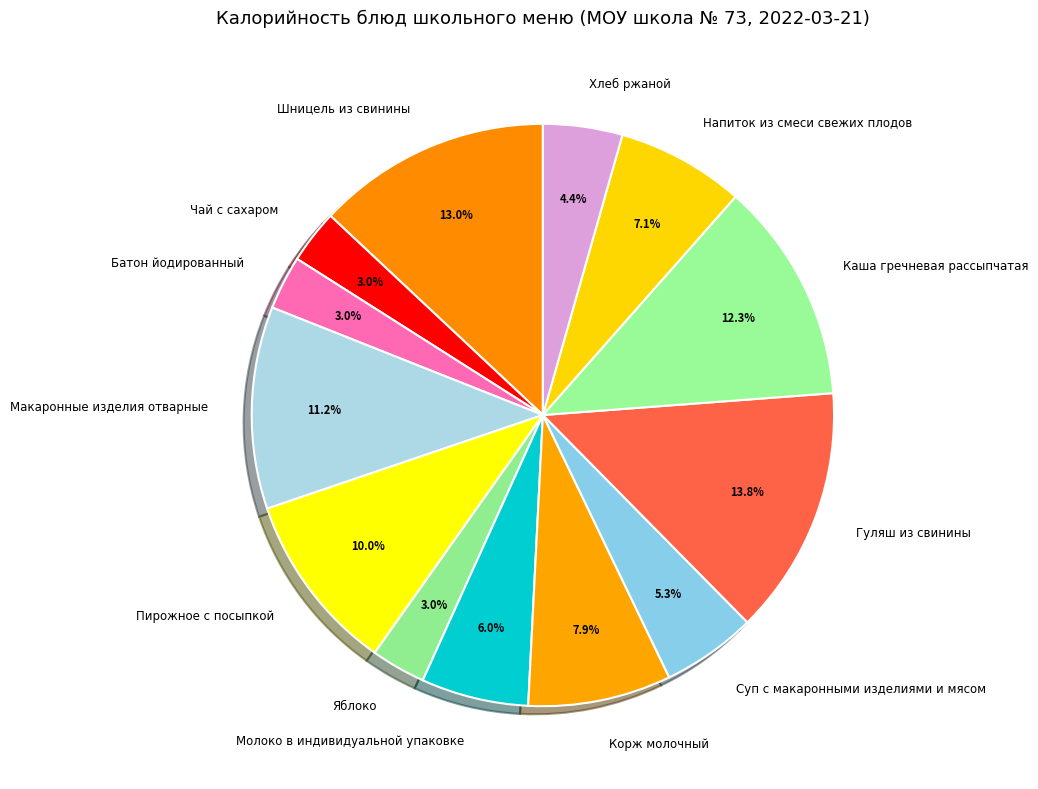

Is there a majority slice in this chart?

No